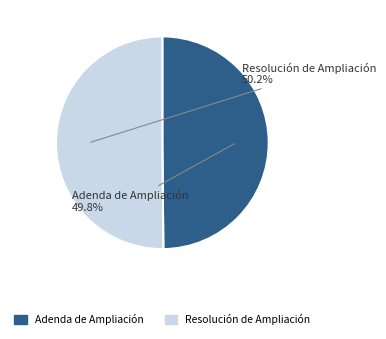

Is there a majority slice in this chart?

Yes